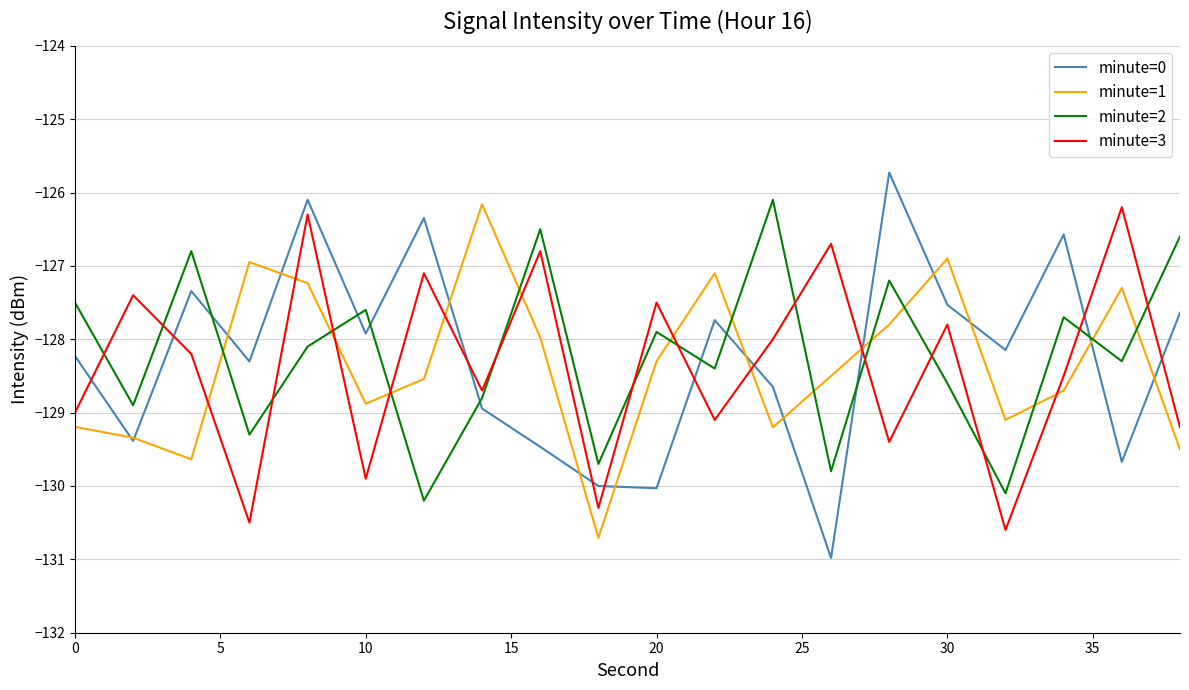

In minute=2, how many points are lower than both neighbors (excluding endpoints)?

8